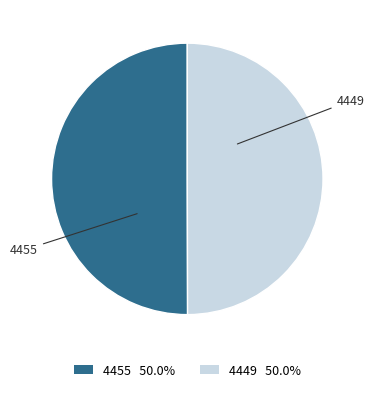

Do 4449 and 4455 together represent more than half of the pie?

Yes